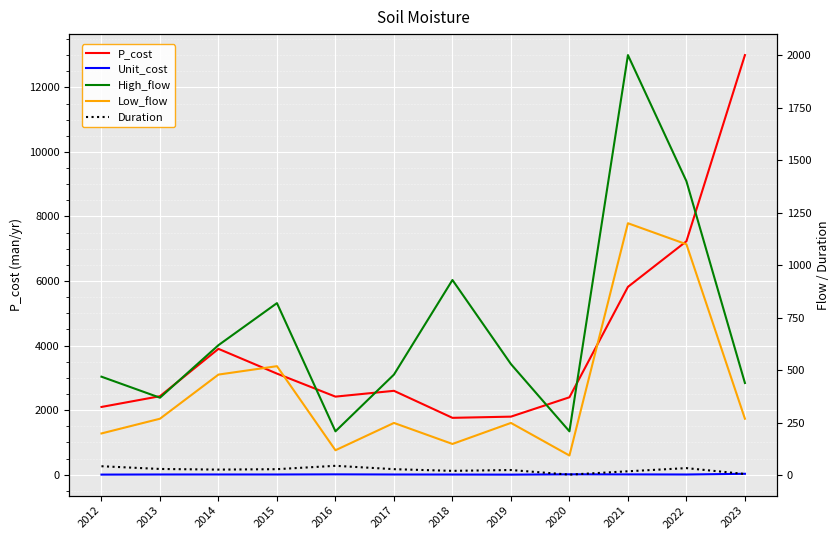

What is the difference between the maximum and second lowest values in the P_cost series?

11200.0